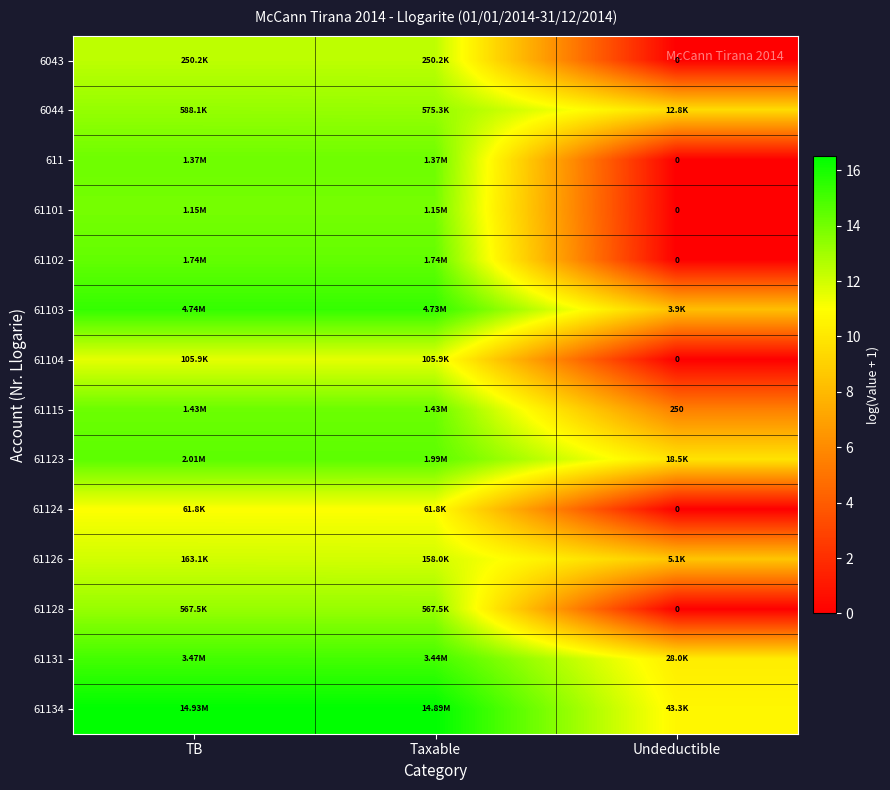

How many categories are shown in the chart?

3